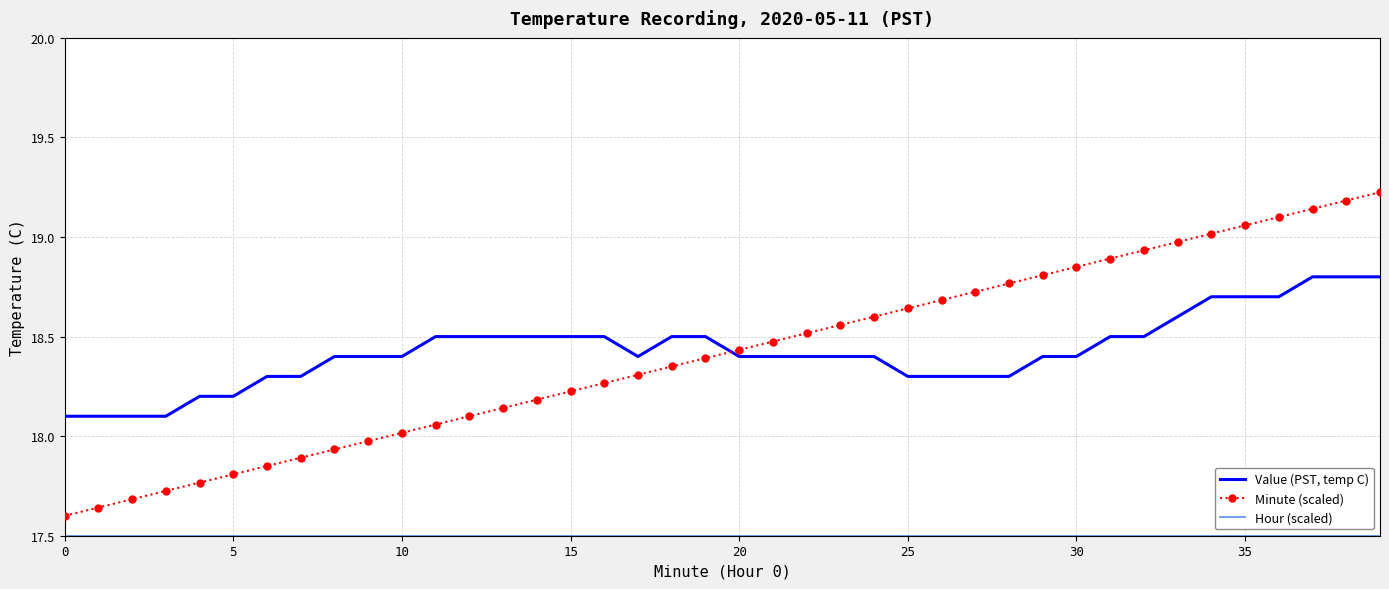

Which series has the widest spread of values?

Minute (scaled)